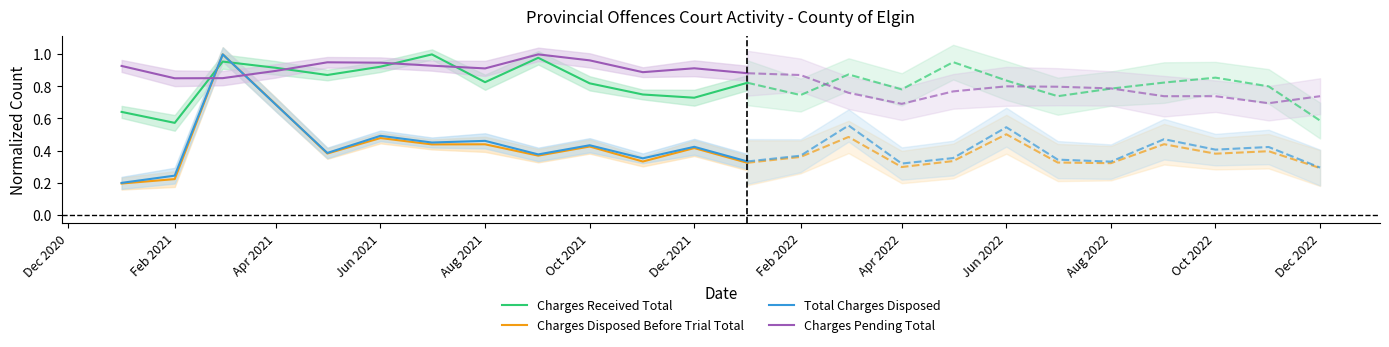

True or false: Charges Disposed Before Trial Total has a value of 0.1 at Dec 2021.

False